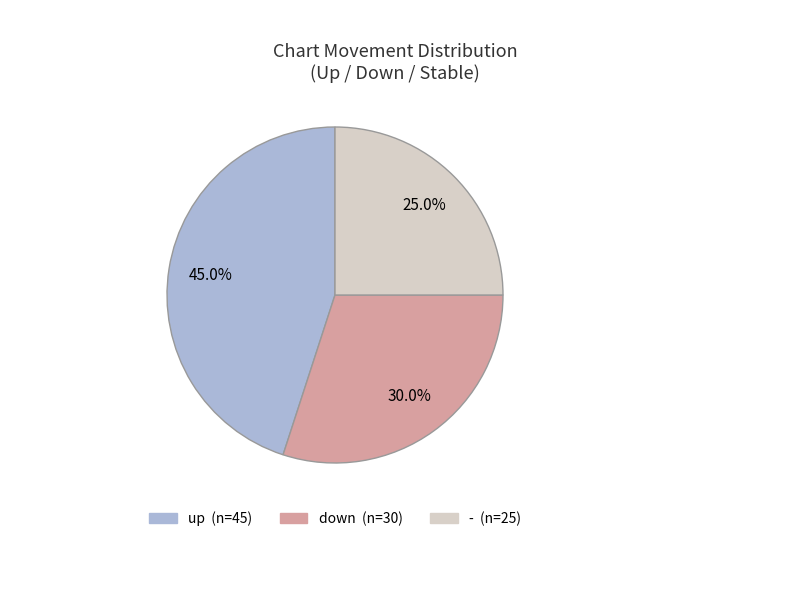

Is there any slice that represents more than half of the pie?

No